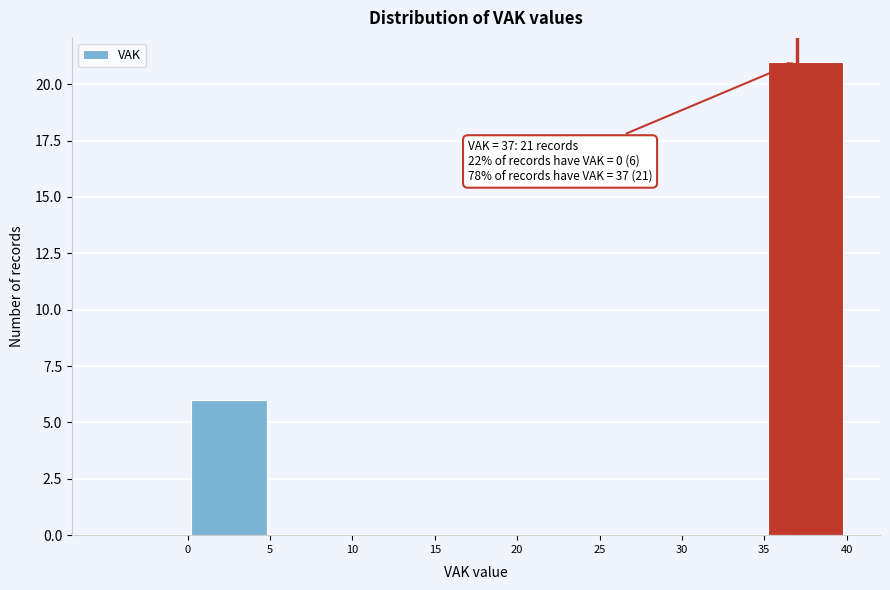

Over which range of the x-axis is the bar tallest?

35 to 40